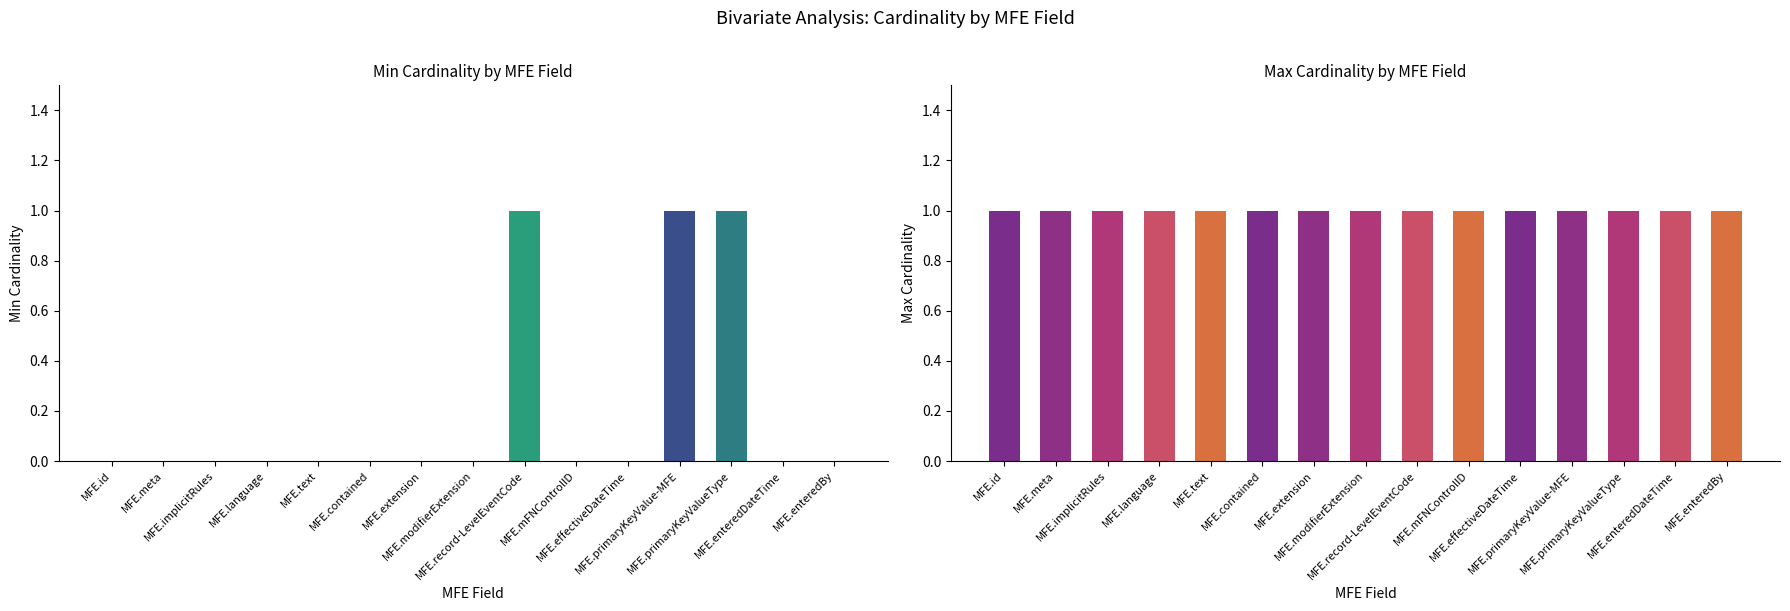

Which series has the largest total across all categories?

Max Cardinality